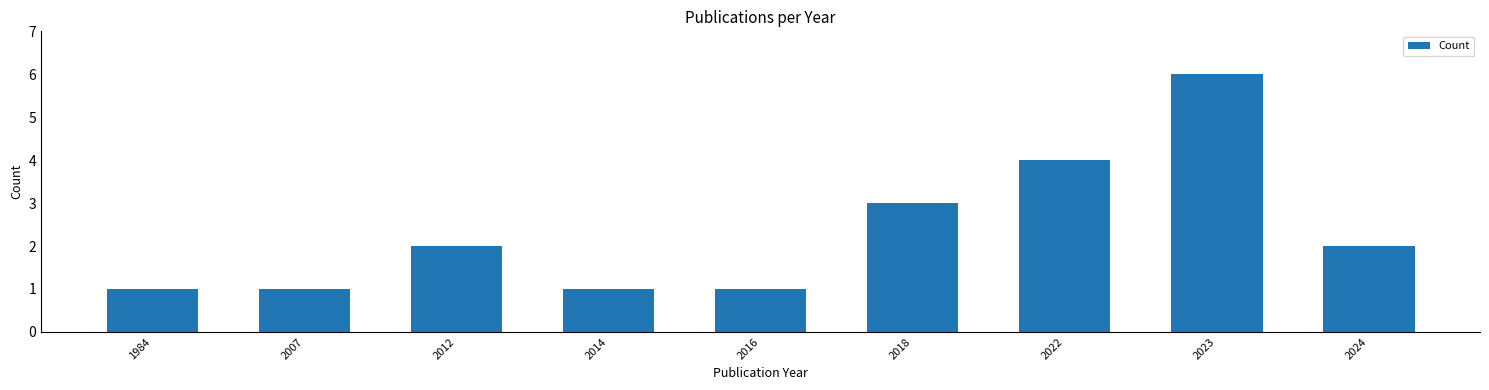

Which has a higher value, 2012 or 2007?

2012